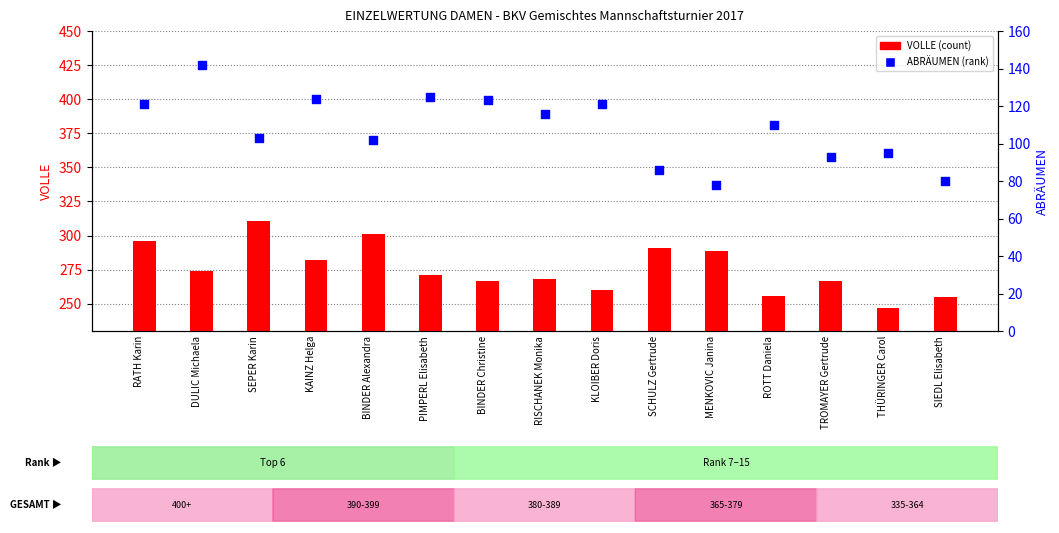

Which series has the largest total across all categories?

VOLLE